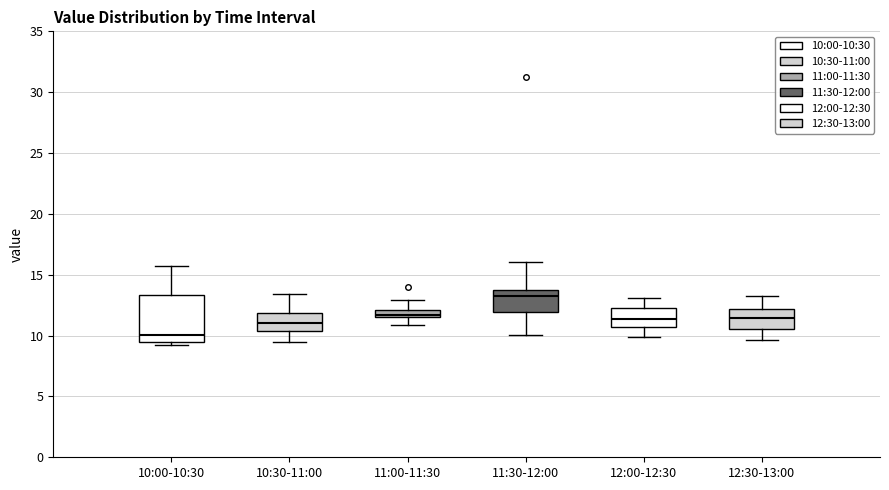

Which box has the lowest median line?

10:00-10:30